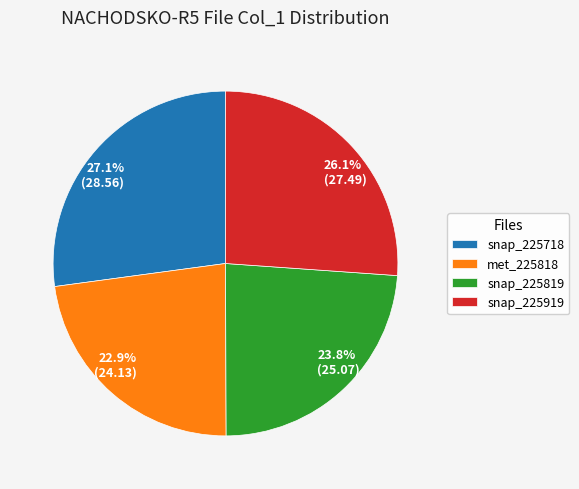

Approximately how many times larger is the value at snap_225718 compared to met_225818?

1.2